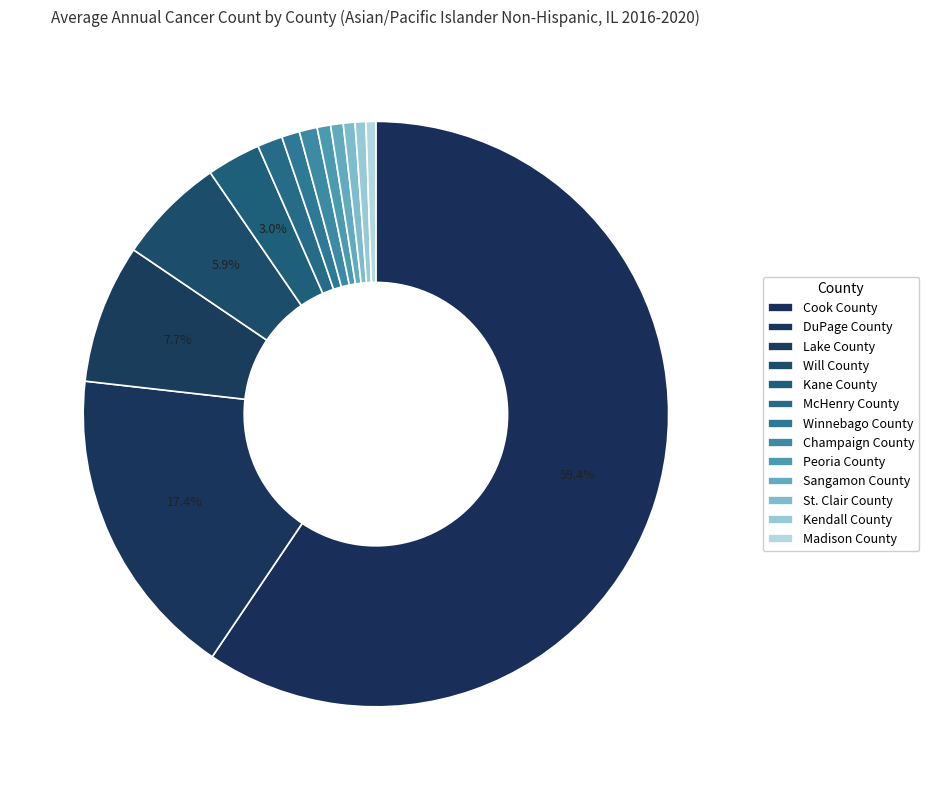

How many slices are in this pie chart?

13